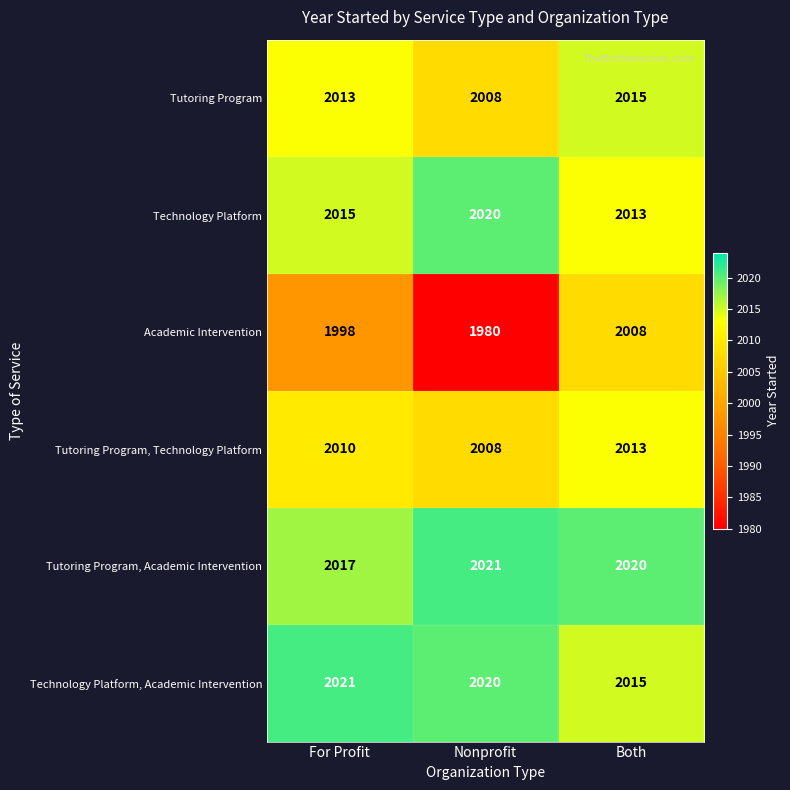

Read the Tutoring Program, Academic Intervention value at For Profit.

2017